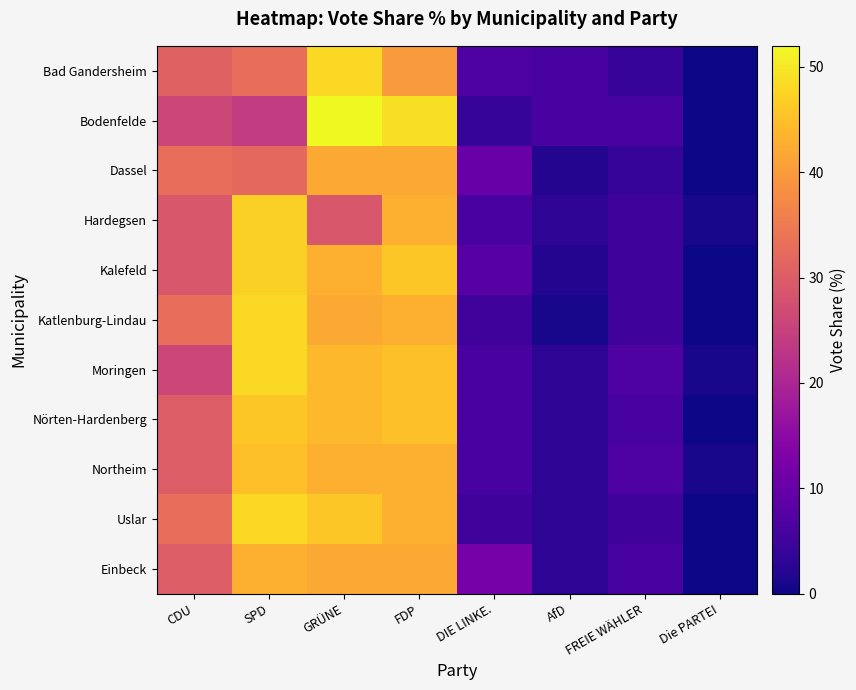

What is the maximum value shown in the chart?

52